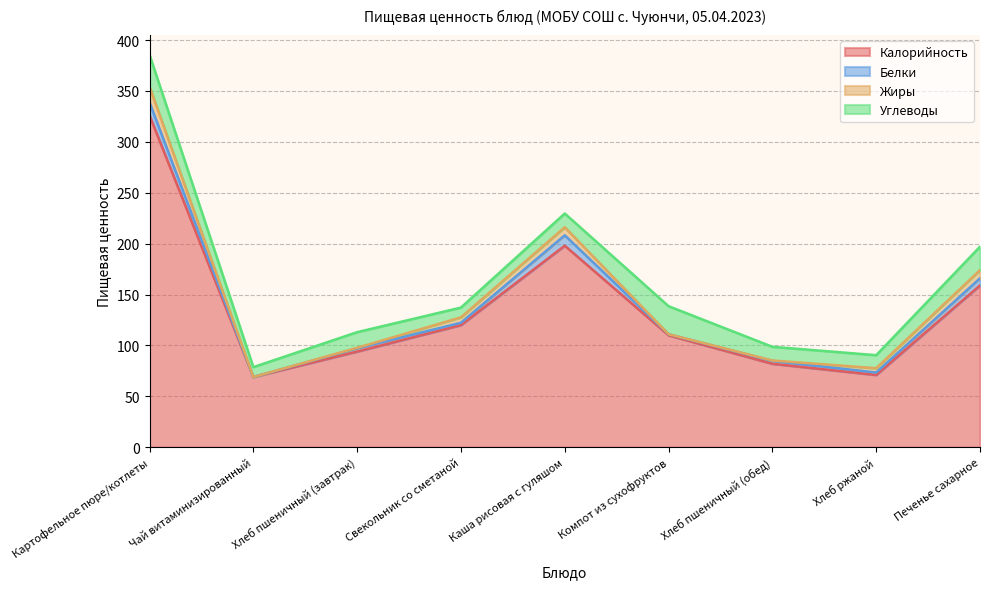

How many lines are shown in the chart?

4